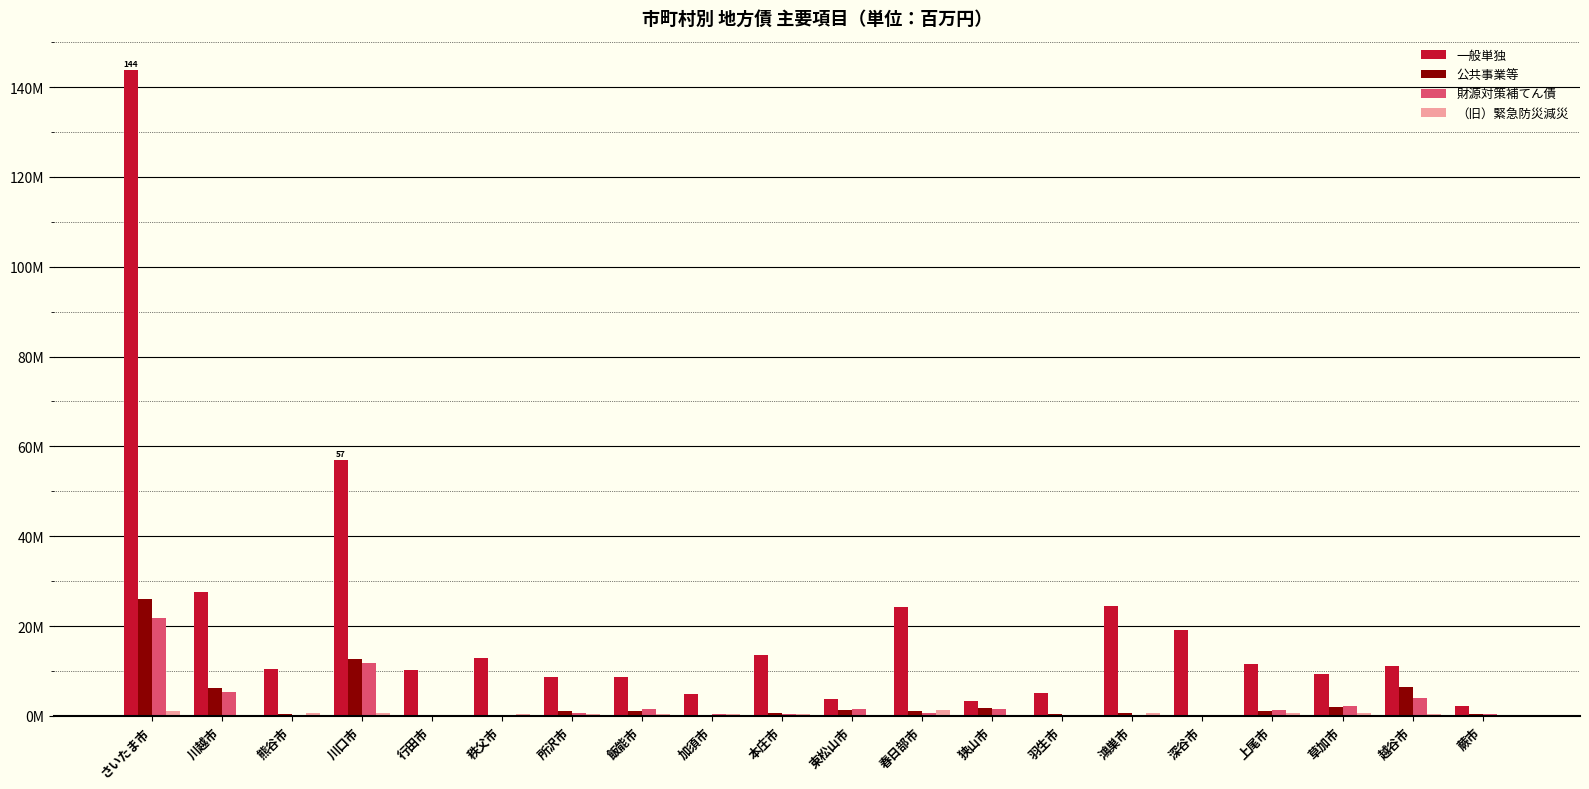

Which series changed the most between 熊谷市 and 狭山市?

一般単独